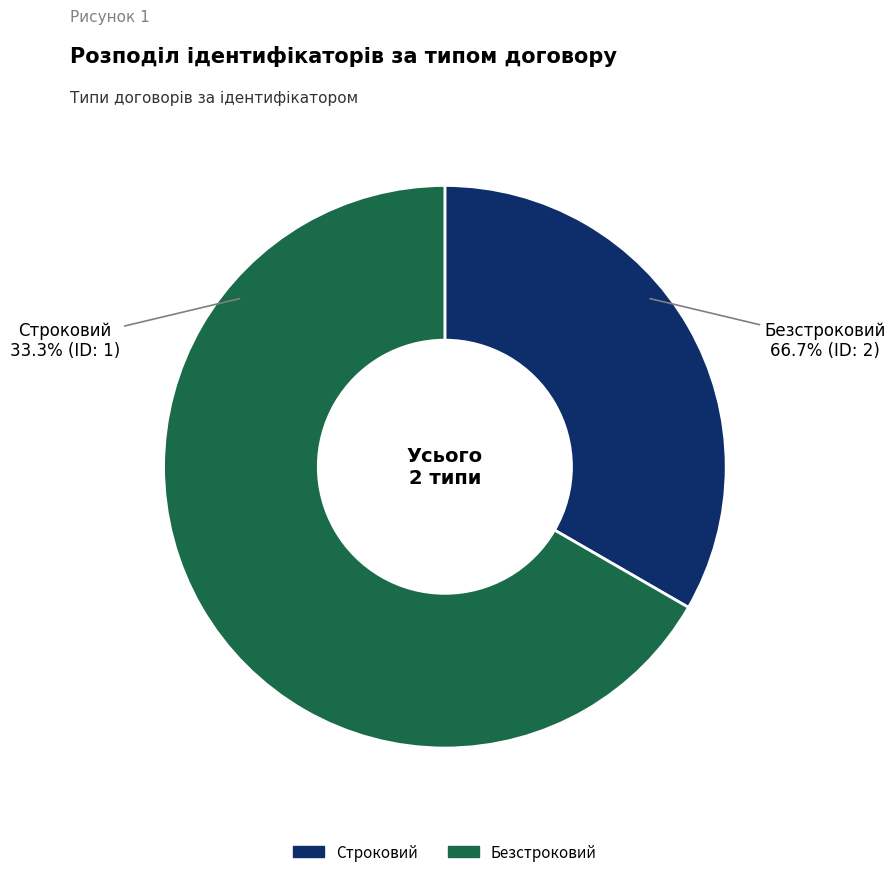

What is the change in value from Строковий to Безстроковий?

+1